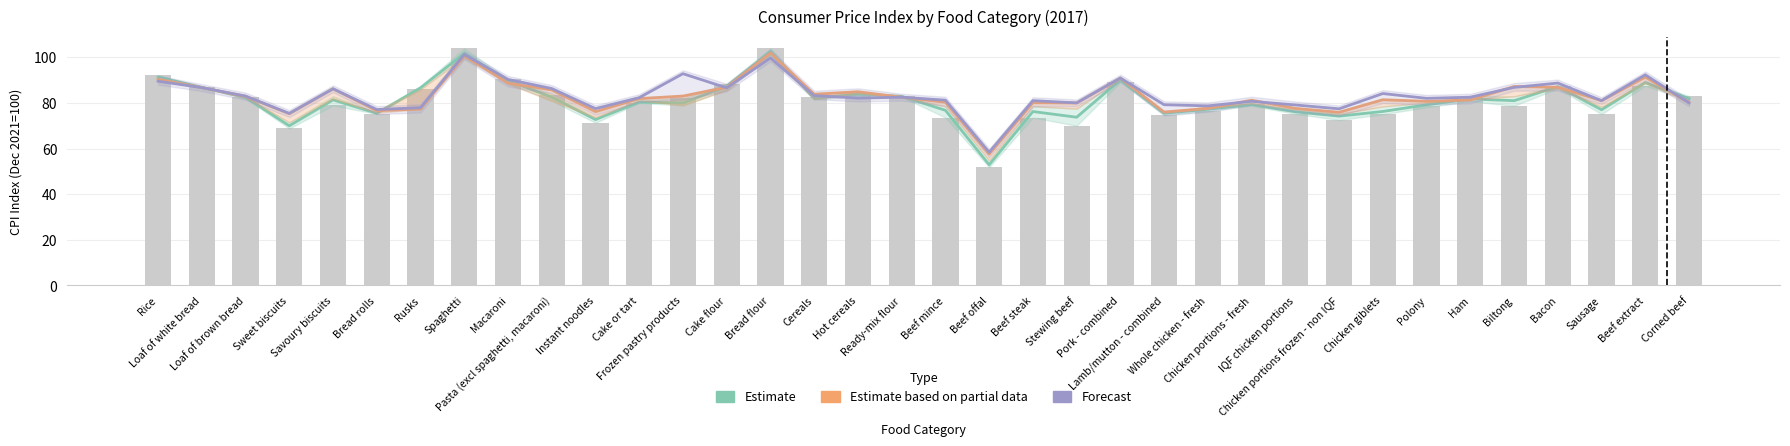

Reading left to right, list all the values displayed in this chart.

Estimate: 91.2	86.8	82.4	70.0	81.3	75.4	86.6	101.7	89.8	82.5	72.7	80.3	80.0	87.3	102.4	82.0	83.9	82.9	76.8	52.9	76.2	73.7	90.1	75.5	77.2	79.3	76.1	74.2	76.2	79.2	81.8	81.0	87.2	77.0	88.8	81.9
Estimate based on partial data: 90.4	86.7	82.9	75.3	86.2	76.6	77.3	100.7	88.7	85.7	76.2	81.9	83.0	86.9	101.9	83.8	84.9	82.5	80.3	57.6	80.1	80.0	90.9	76.0	77.6	81.2	77.6	75.9	81.4	80.7	81.3	87.2	86.9	81.0	91.3	80.1
Forecast: 89.5	86.7	83.0	75.4	86.2	77.1	77.9	101.2	90.3	86.3	77.5	82.3	92.8	86.6	99.7	83.2	82.1	82.5	81.2	58.4	81.0	80.0	90.9	79.2	78.7	80.7	79.1	77.4	84.1	82.0	82.5	86.8	88.7	81.0	92.3	80.0
M201701_bars: 92.2	86.8	82.8	68.8	78.9	75.2	86.2	103.9	90.5	83.5	71.3	80.0	82.0	88.4	103.9	82.4	84.4	83.2	73.6	51.8	73.6	70.0	89.1	74.7	76.4	79.5	75.2	72.5	75.0	78.8	80.7	78.7	87.2	75.1	87.5	83.0